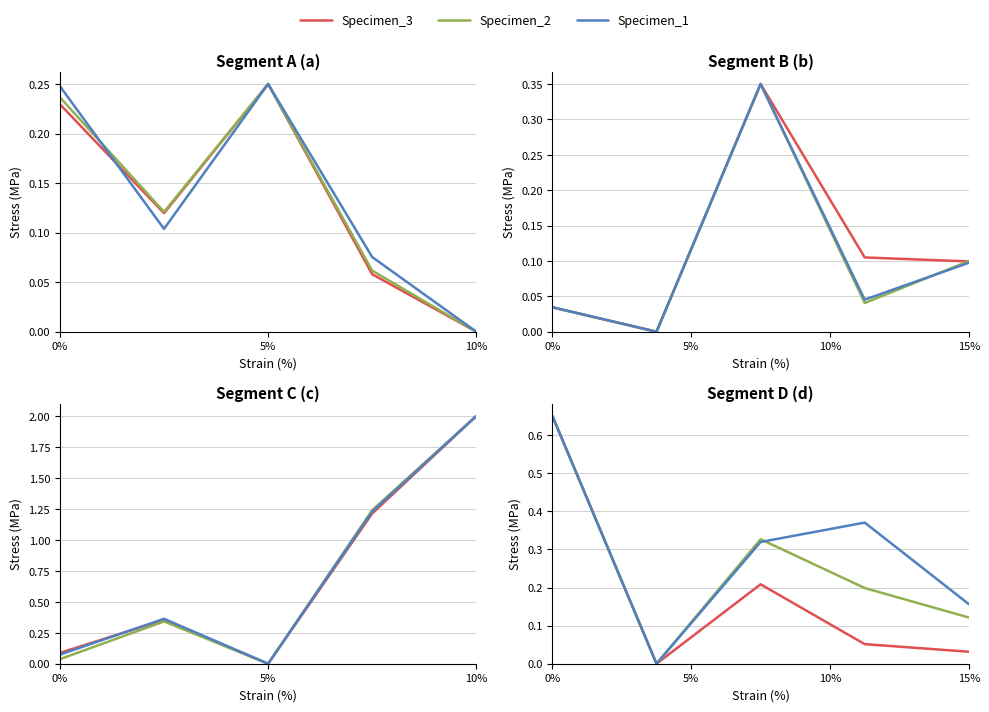

Count the Specimen_2 values in the range 0 to 1.

5